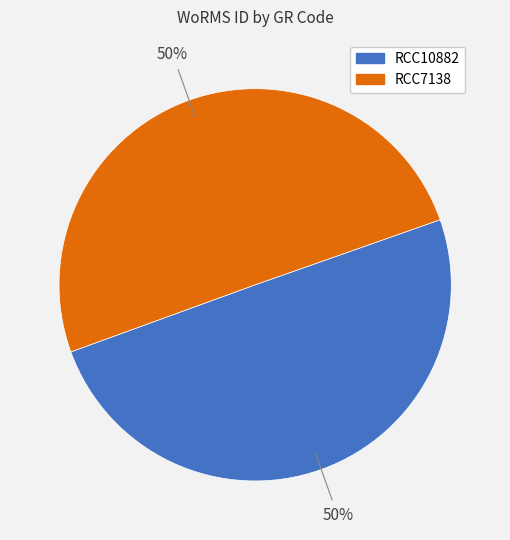

The RCC10882 slice represents 50% of the pie. True or false?

True